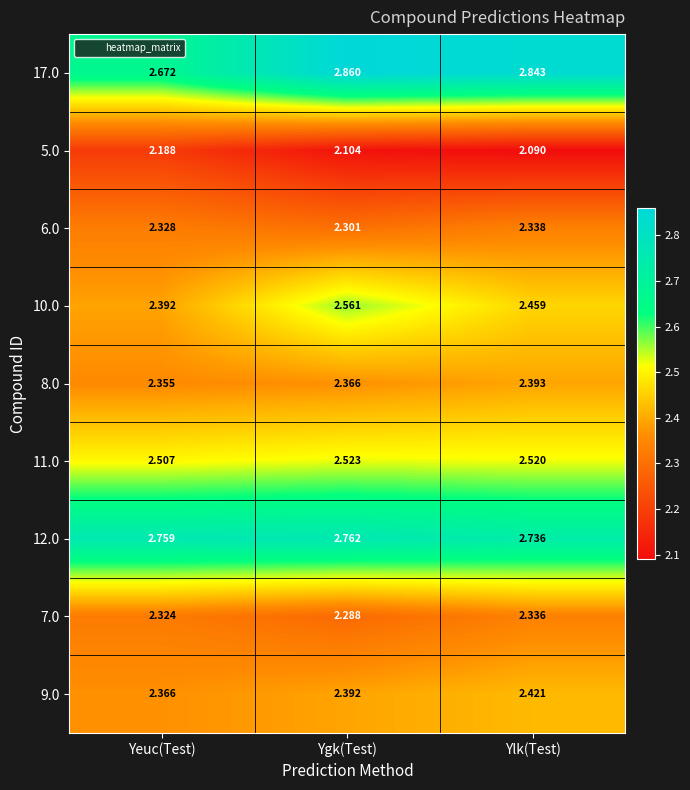

Is the value of 9.0 at Yeuc(Test) greater than the value of 17.0 at Yeuc(Test)?

No